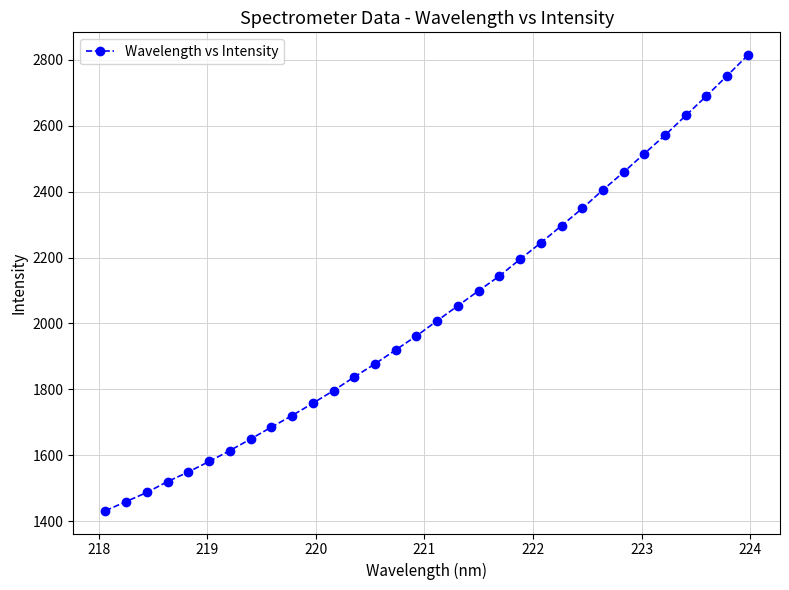

What is the difference between the second highest and second lowest values?

1293.0